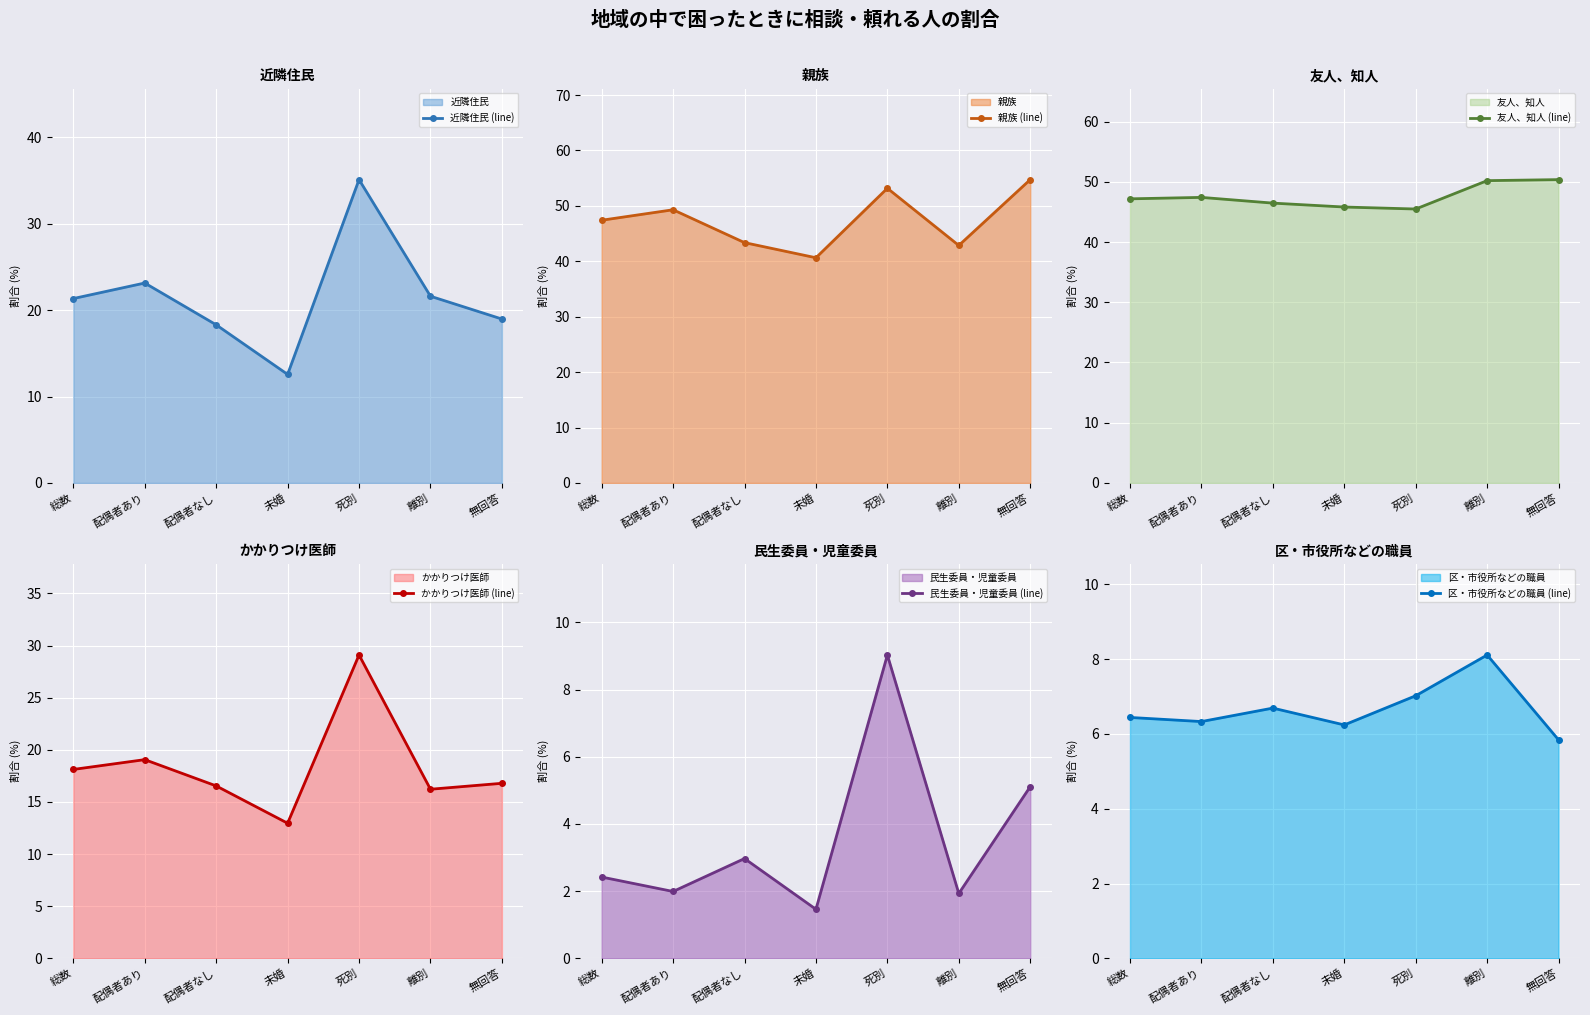

Which series has the widest spread of values?

近隣住民 (line)